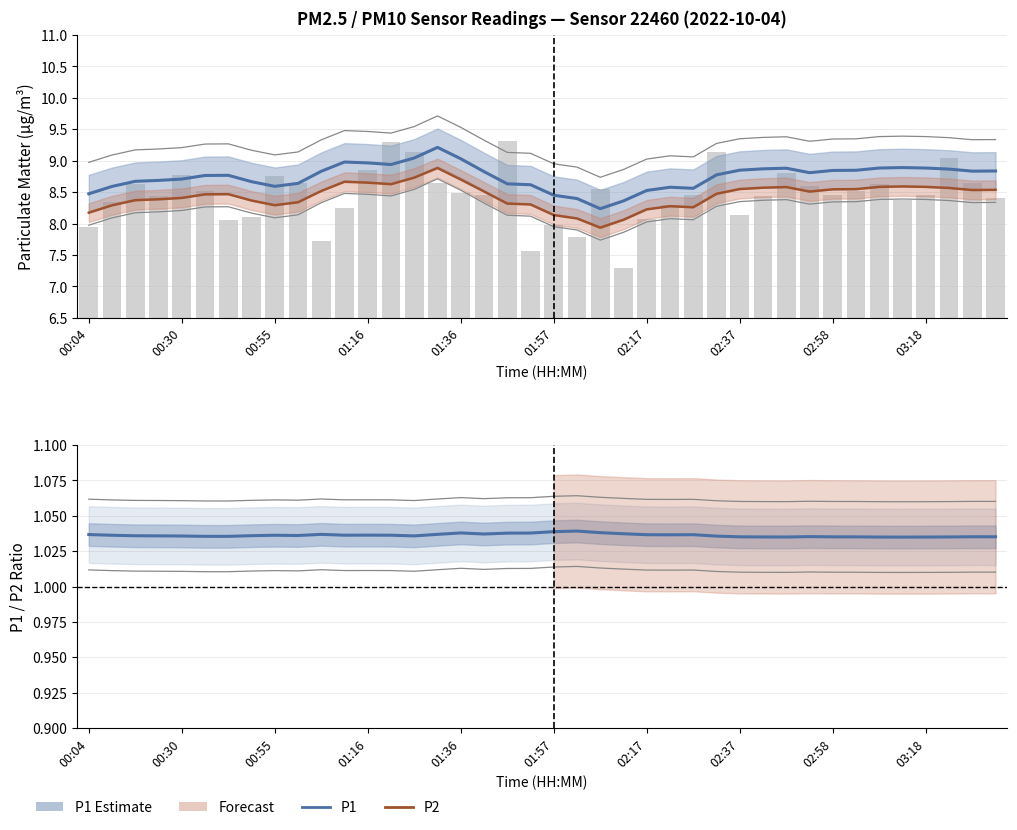

What is the average value of the P1 series?

8.7